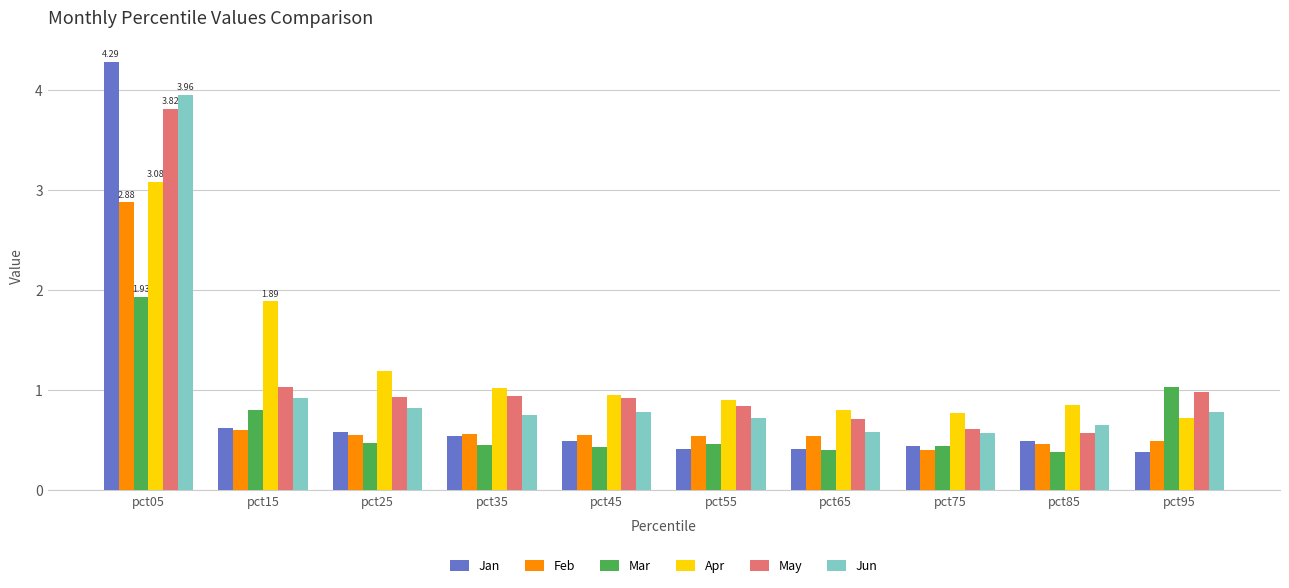

Rank the series by their maximum value, from highest to lowest.

Jan, Jun, May, Apr, Feb, Mar